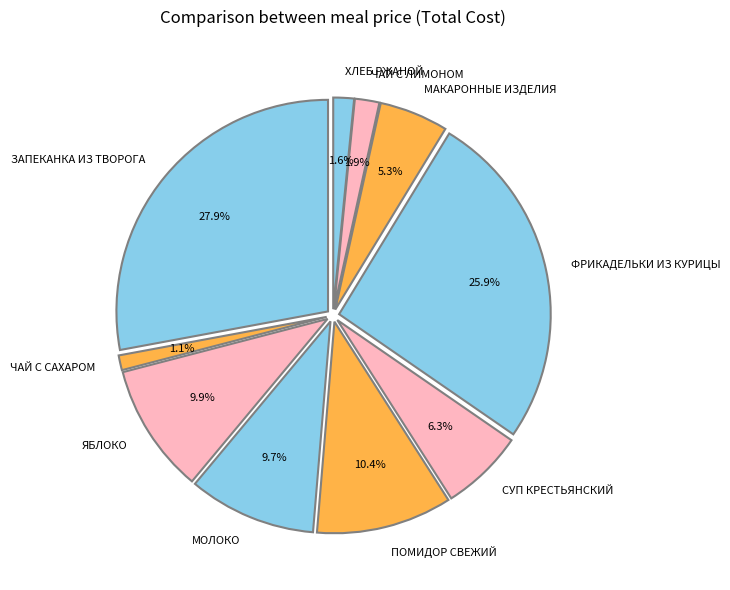

Is it true that ФРИКАДЕЛЬКИ ИЗ КУРИЦЫ is 16% of the pie?

False